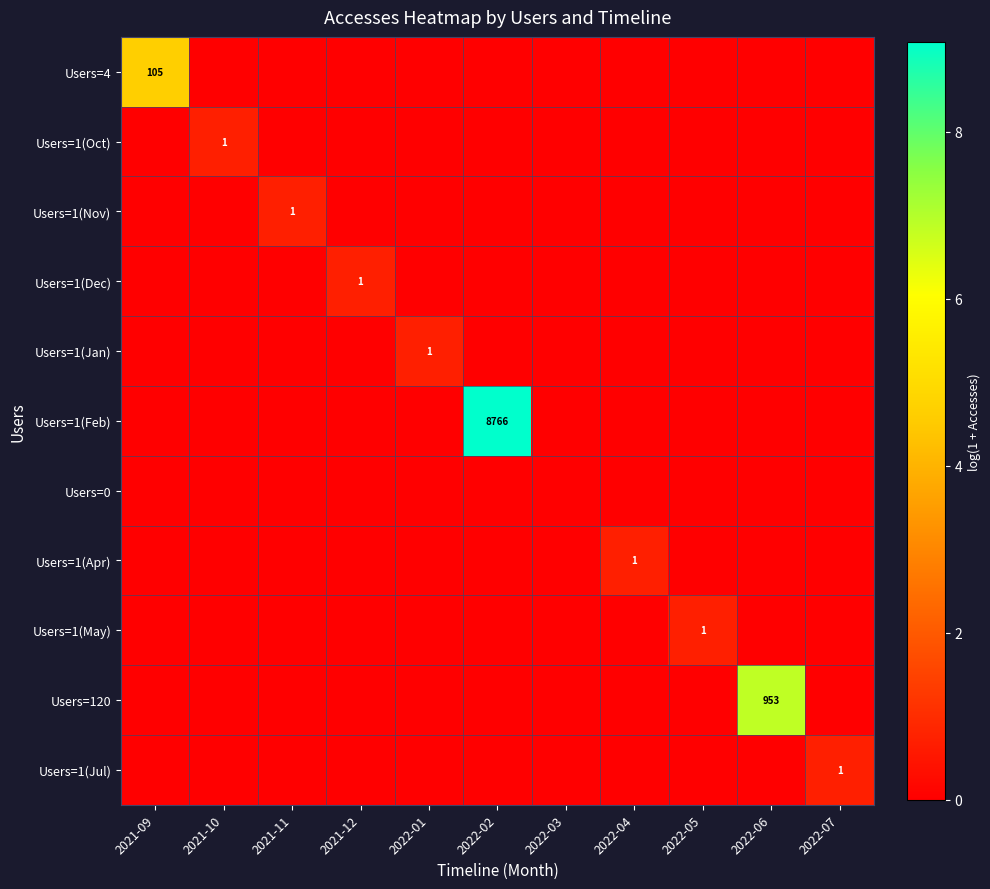

Which series changed the most between 2021-11 and 2022-02?

Users=1(Feb)